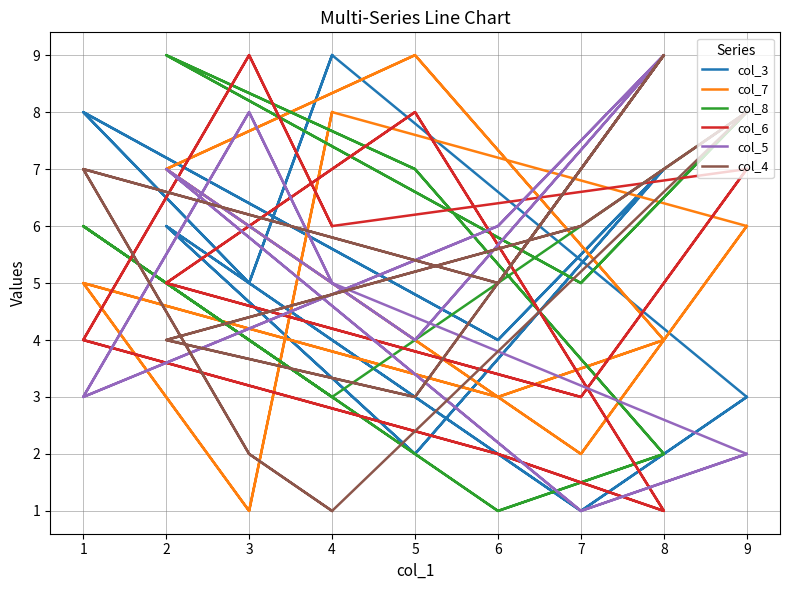

Which series ends up on top after the final intersection of col_4 and col_6?

col_4